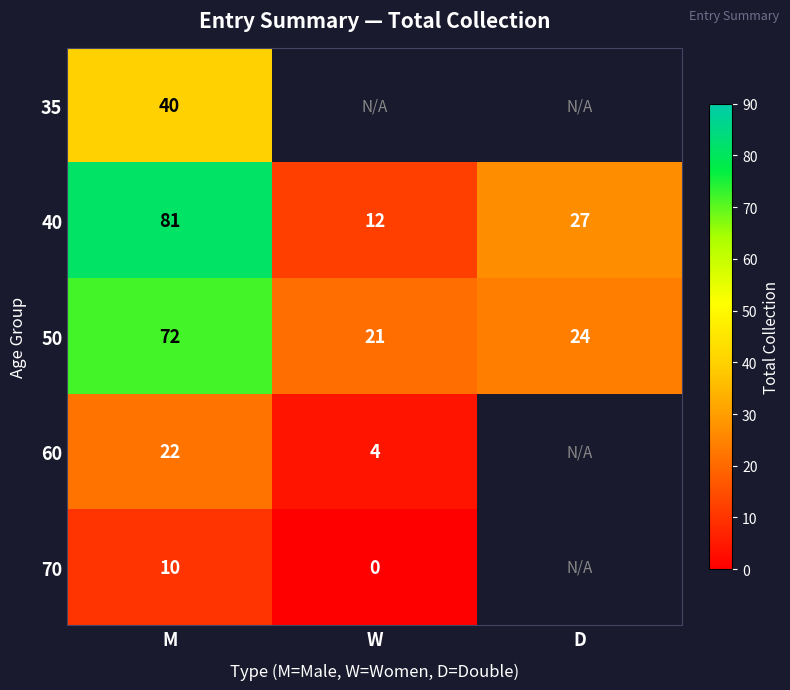

Rank the series at M from highest to lowest value.

40, 50, 35, 60, 70